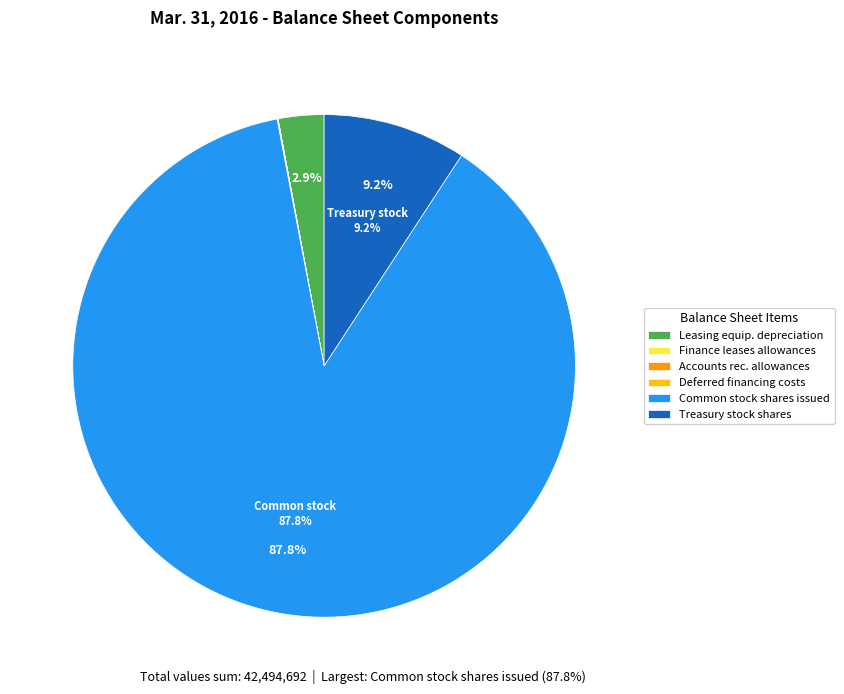

Which has a higher value, Treasury stock shares or Common stock shares issued?

Common stock shares issued